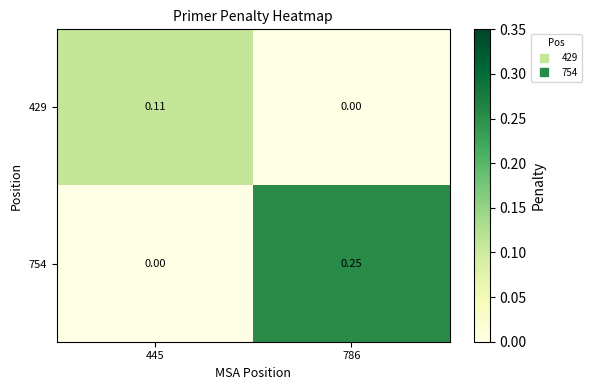

Rank the series by their average value, from lowest to highest.

429, 754